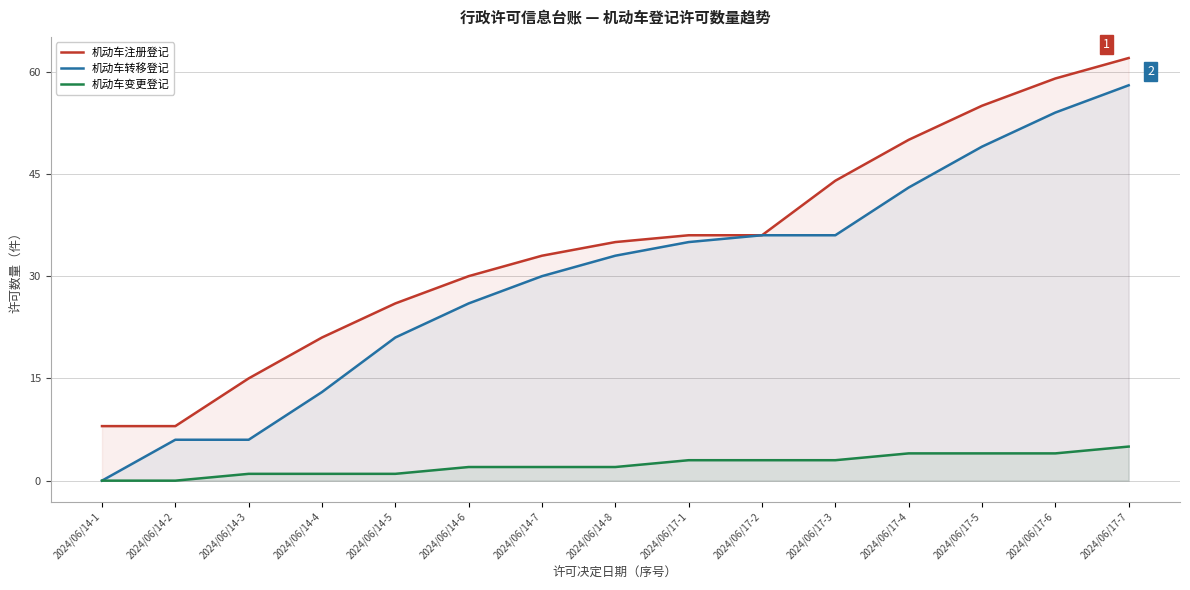

What is the difference between the 机动车变更登记 values at 2024/06/14-2 and 2024/06/17-7?

5